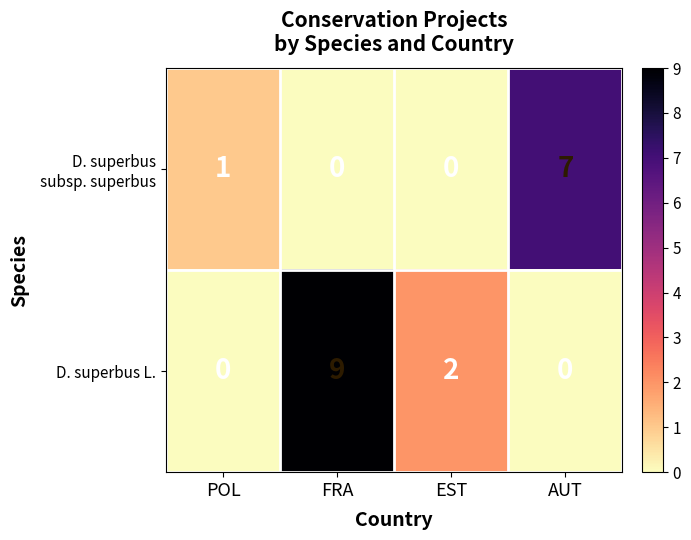

What is the difference between the highest and lowest values at FRA?

9